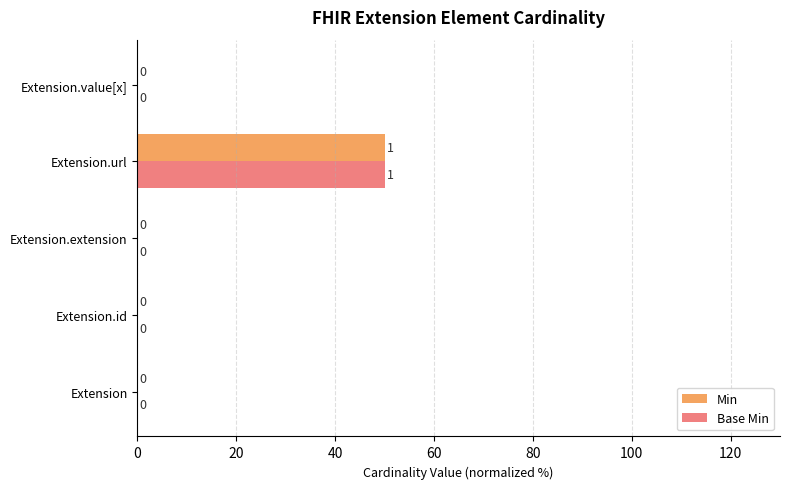

How many values in Min are above zero?

1